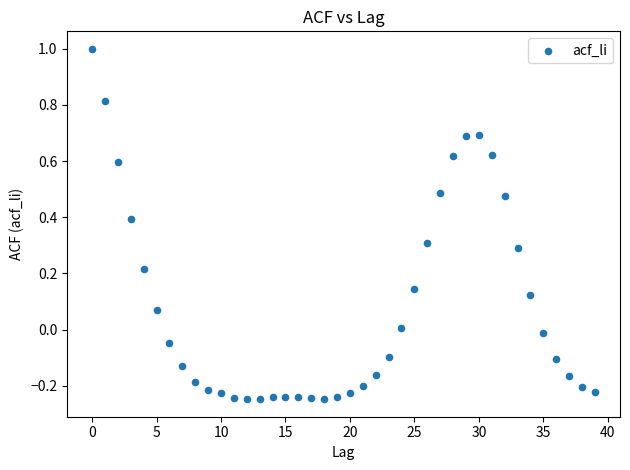

Count the number of points in this scatter plot.

40